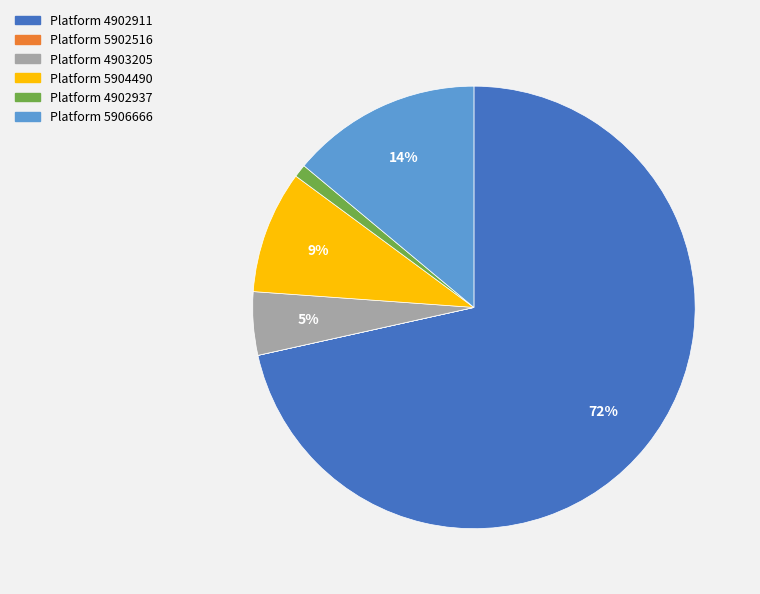

Does any single category account for the majority?

Yes